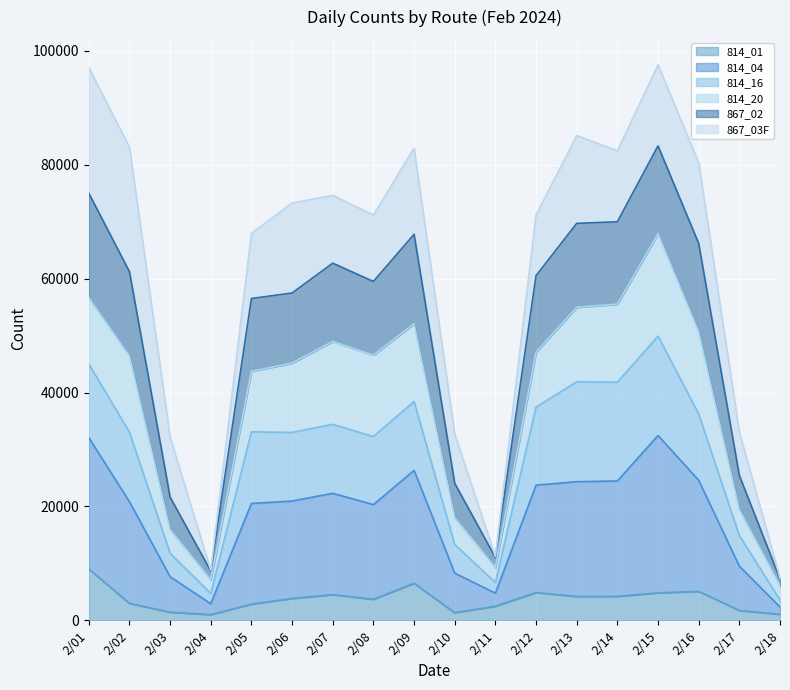

Which category has the highest value in the 814_01 series?

2/01